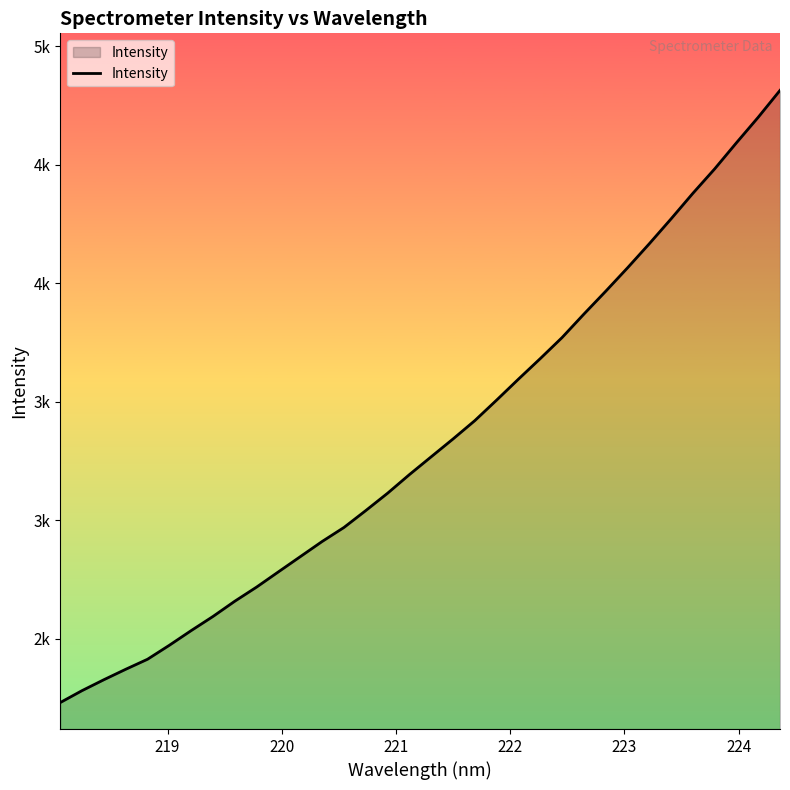

What is the difference between the maximum and minimum values?

2584.0